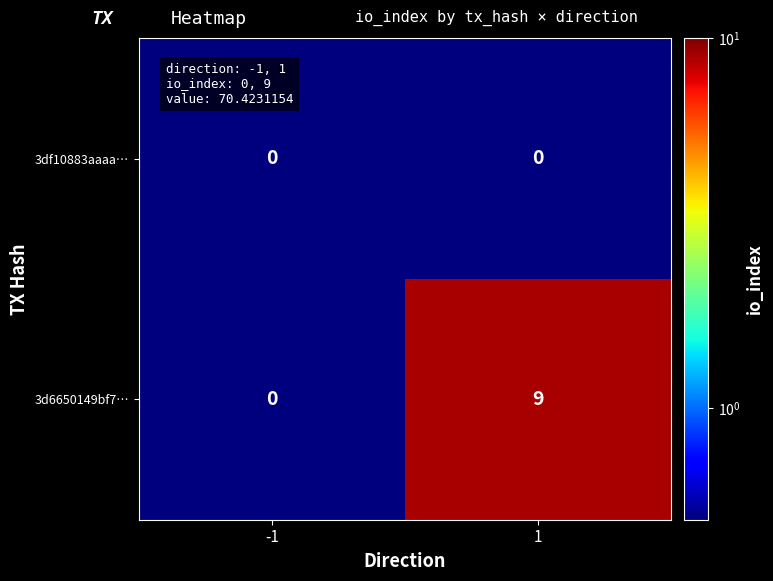

List the series in order of their overall mean, lowest first.

3df10883aaaa…, 3d6650149bf7…